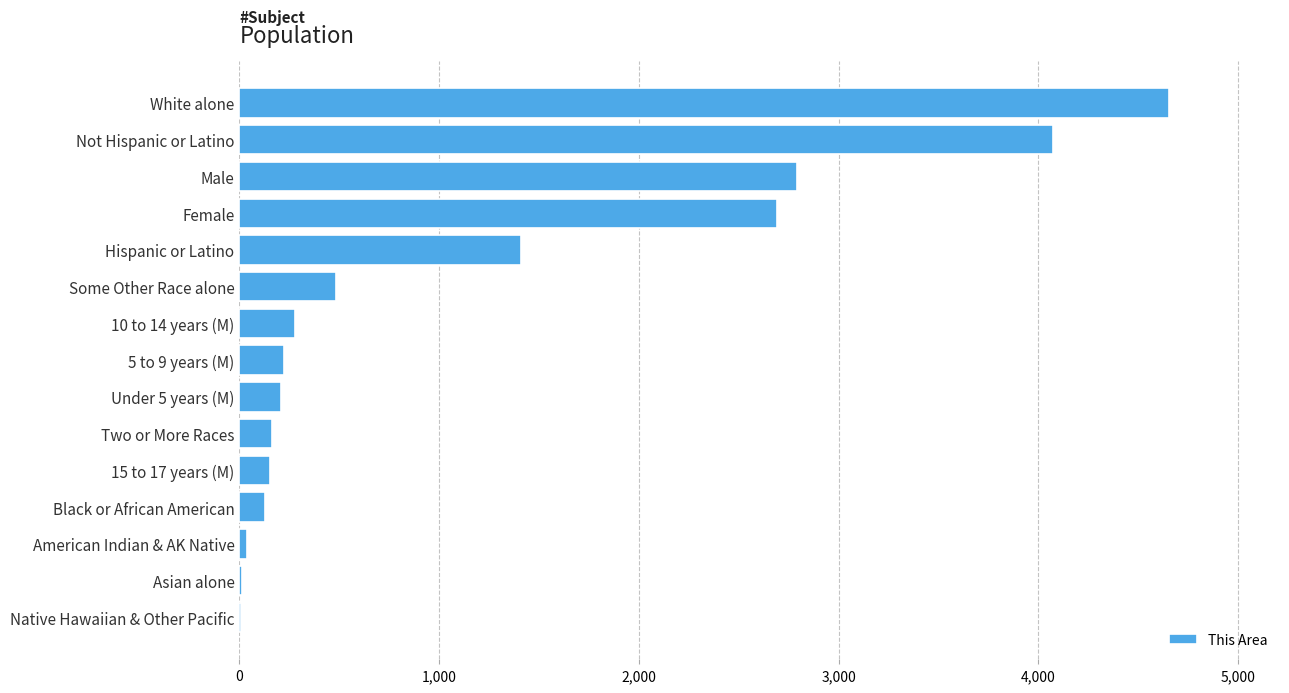

Between Male and Black or African American, which is larger?

Male